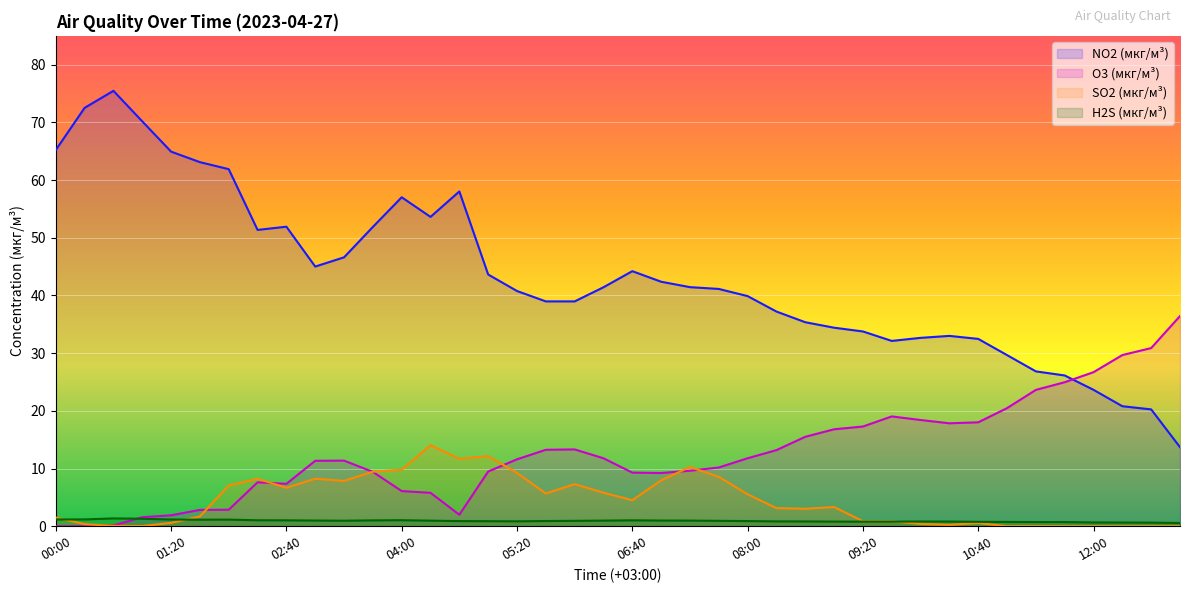

True or false: SO2 (мкг/м³) has a value of 0.0 at 11:00.

True